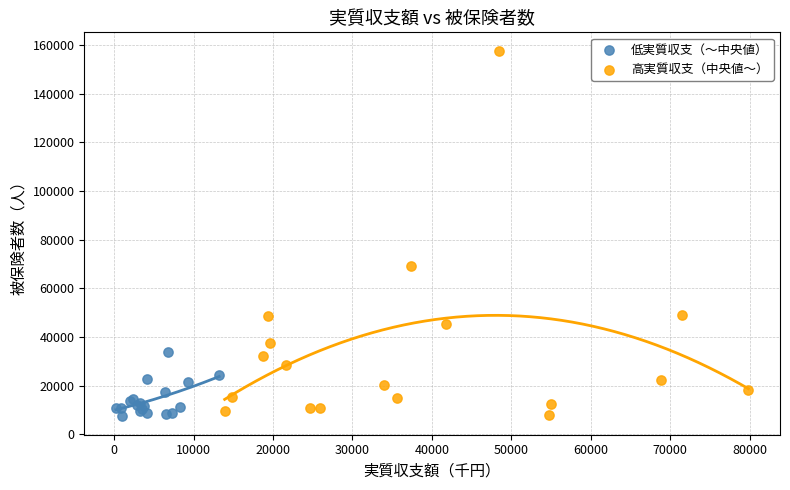

Which series has the widest spread of Y values?

高実質収支（中央値〜）